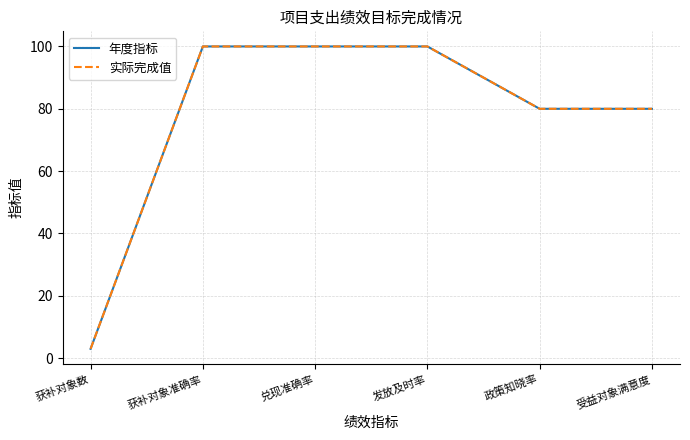

Which series has the largest total across all categories?

年度指标